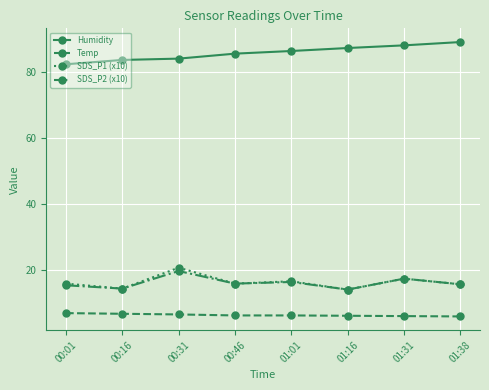

True or false: SDS_P2 (x10) has a value of 14.2 at 01:16.

True